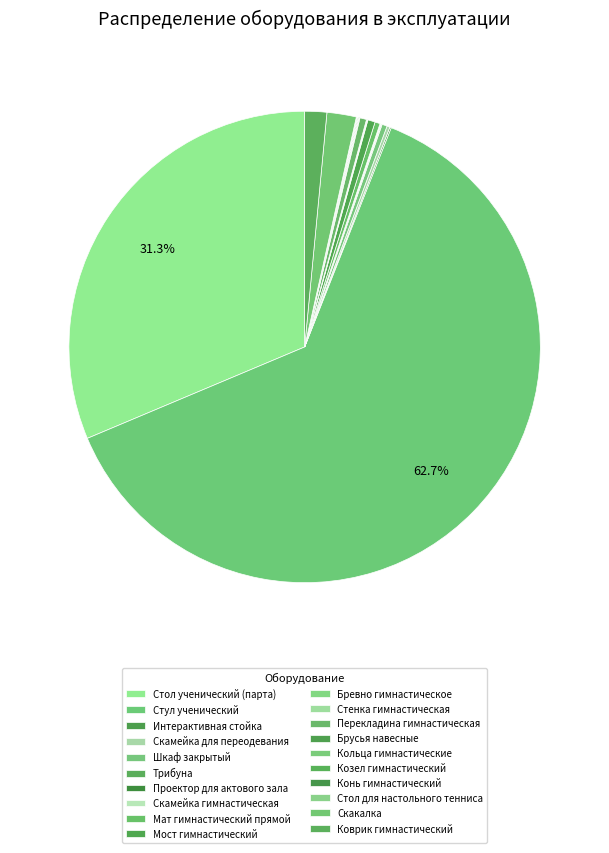

Does Стул ученический represent more than half of the total?

Yes